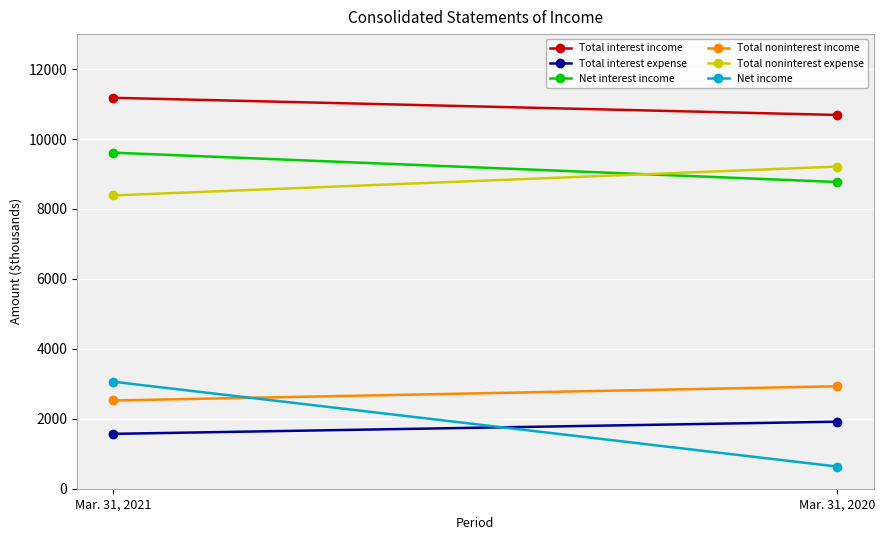

What is the spread (max minus min) of values at Mar. 31, 2021?

9610